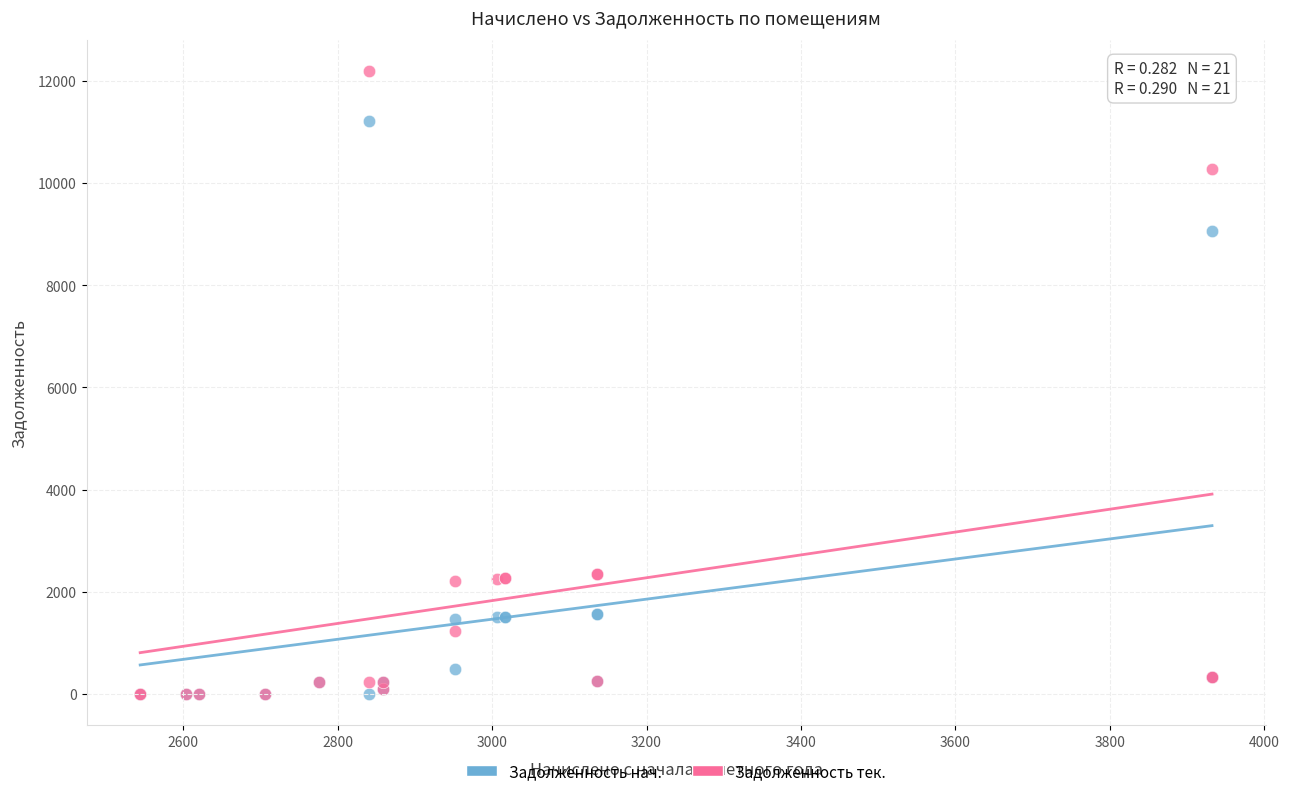

Across all series, what Y value is closest to 6095?

9056.5